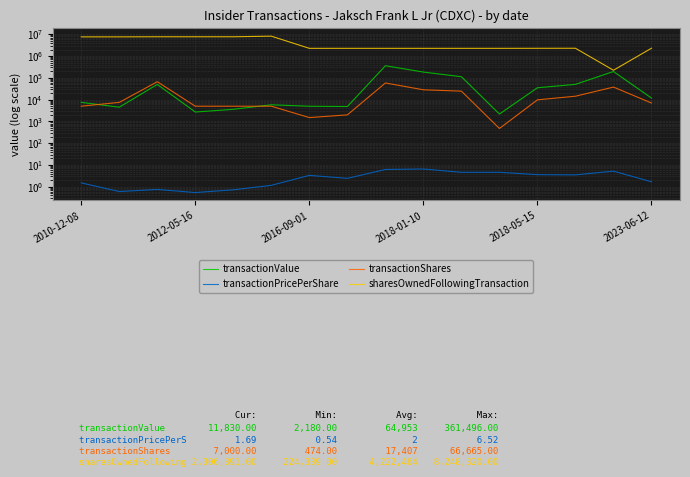

Between 2018-05-15 and 15, which series saw the biggest shift?

sharesOwnedFollowingTransaction